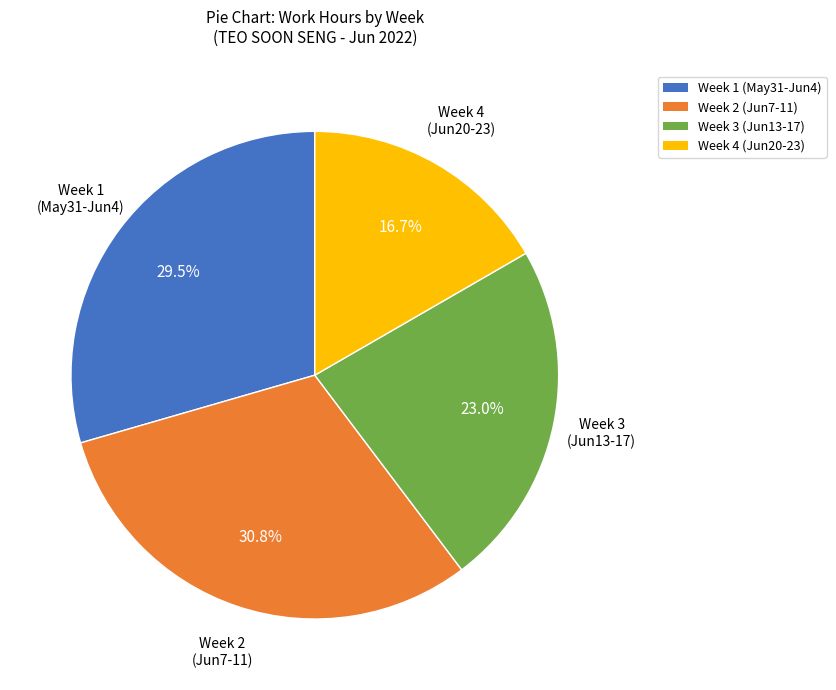

Does any single category account for the majority?

No